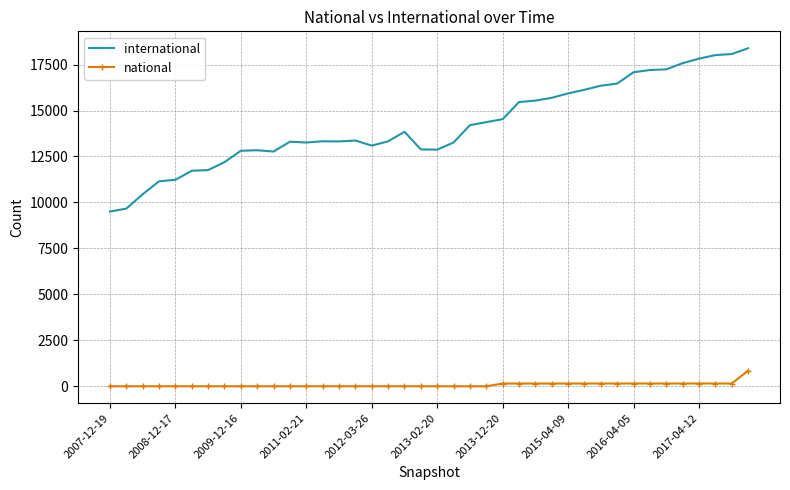

What is the greatest value displayed?

18387